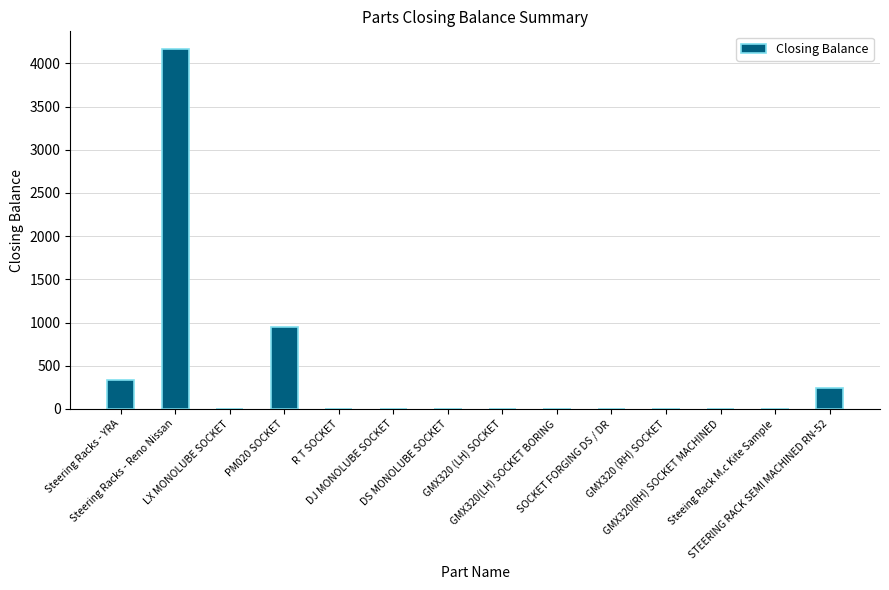

What is the greatest value displayed?

4164